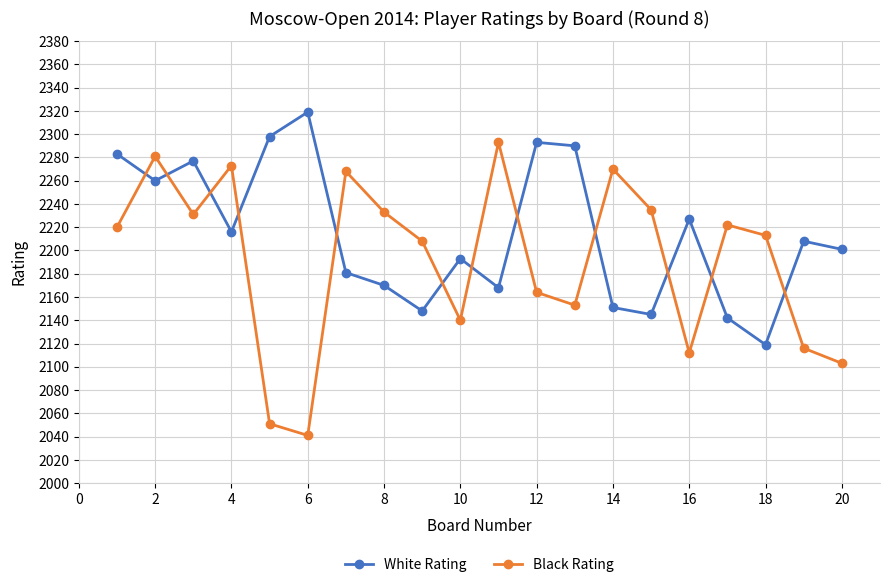

What is the smallest value displayed?

2041